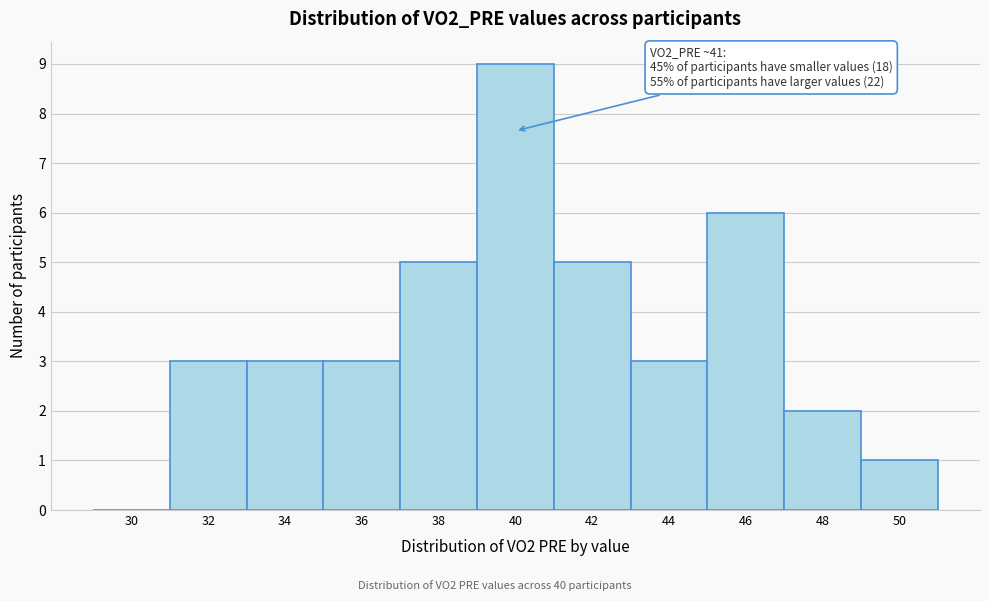

Reading right to left, extract all data points from this chart.

50=1	48=2	46=6	44=3	42=5	40=9	38=5	36=3	34=3	32=3	30=0